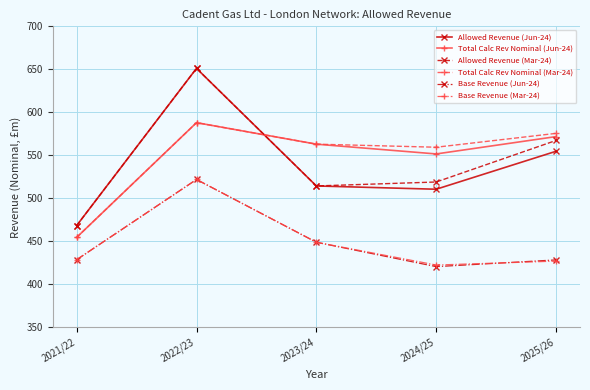

What is the minimum value for Allowed Revenue (Jun-24)?

468.4